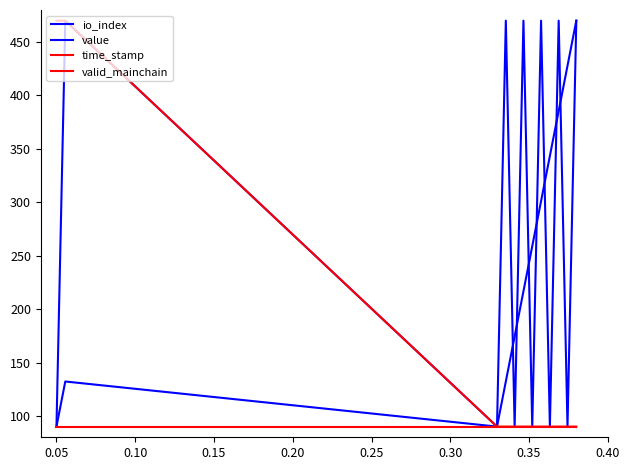

What is the highest value of the valid_mainchain series?

90.0